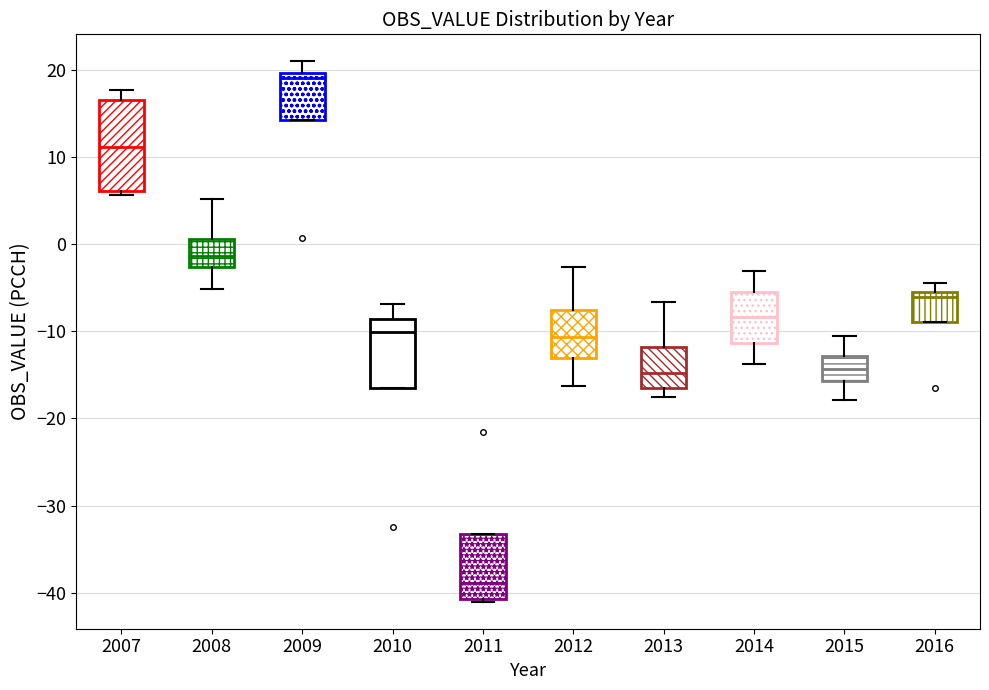

Reading left to right, transcribe this box plot: for each box, give where its median line is, the range the box spans, and where its two whiskers end, as read against the y-axis. The values are not printed on the chart, so give them approximately, as read against the axis.

2007: median 11, box 6 to 17, whiskers 6 (just below the box's lower edge) to 18
2008: median -1, box -3 to 1, whiskers -5 to 5
2009: median 19, box 14 to 20, whiskers 14 to 21
2010: median -10, box -16 to -9, whiskers -16 to -7
2011: median -39, box -41 to -33, whiskers -41 (just below the box's lower edge) to -33
2012: median -11, box -13 to -8, whiskers -16 to -3
2013: median -15, box -16 to -12, whiskers -18 to -7
2014: median -8, box -11 to -6, whiskers -14 to -3
2015: median -14, box -16 to -13, whiskers -18 to -11
2016: median -6, box -9 to -5, whiskers -9 to -4